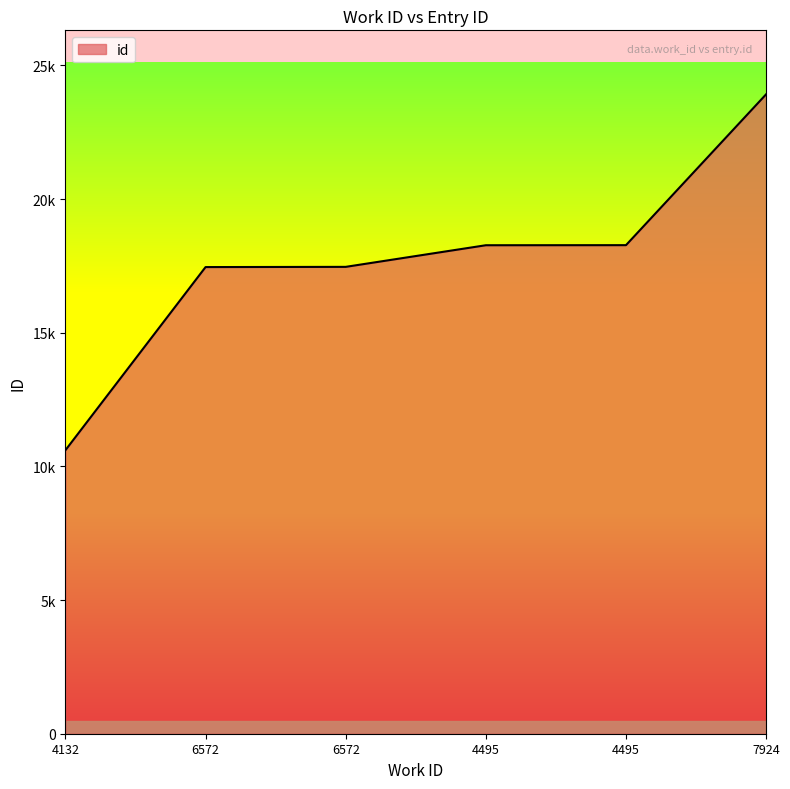

What is the change in value from 6572 to 4495?

+817